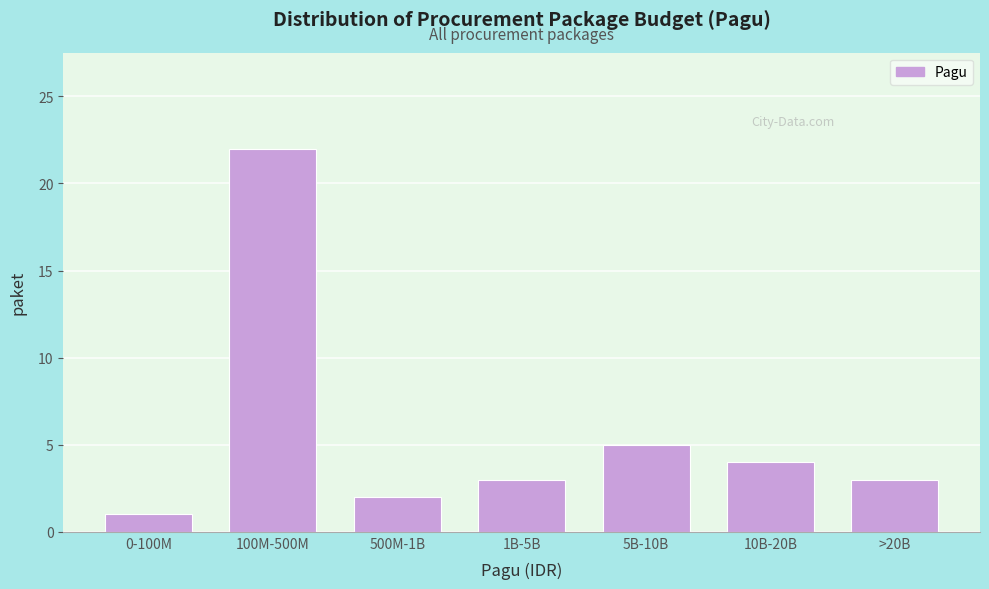

Reading left to right, extract all data points from this chart.

1	22	2	3	5	4	3